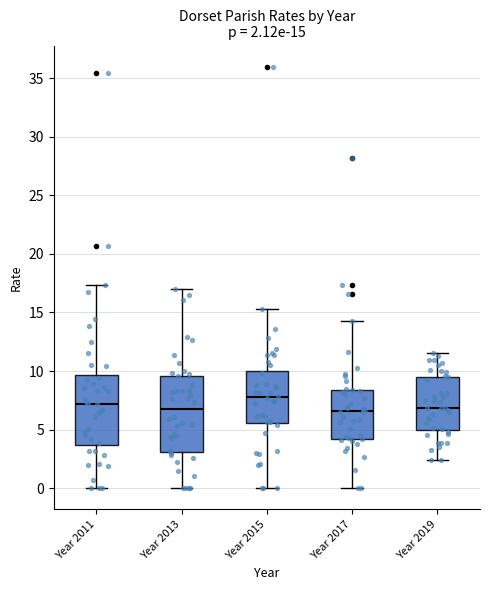

Which box is the tallest, from its lower edge to its upper edge?

Year 2013